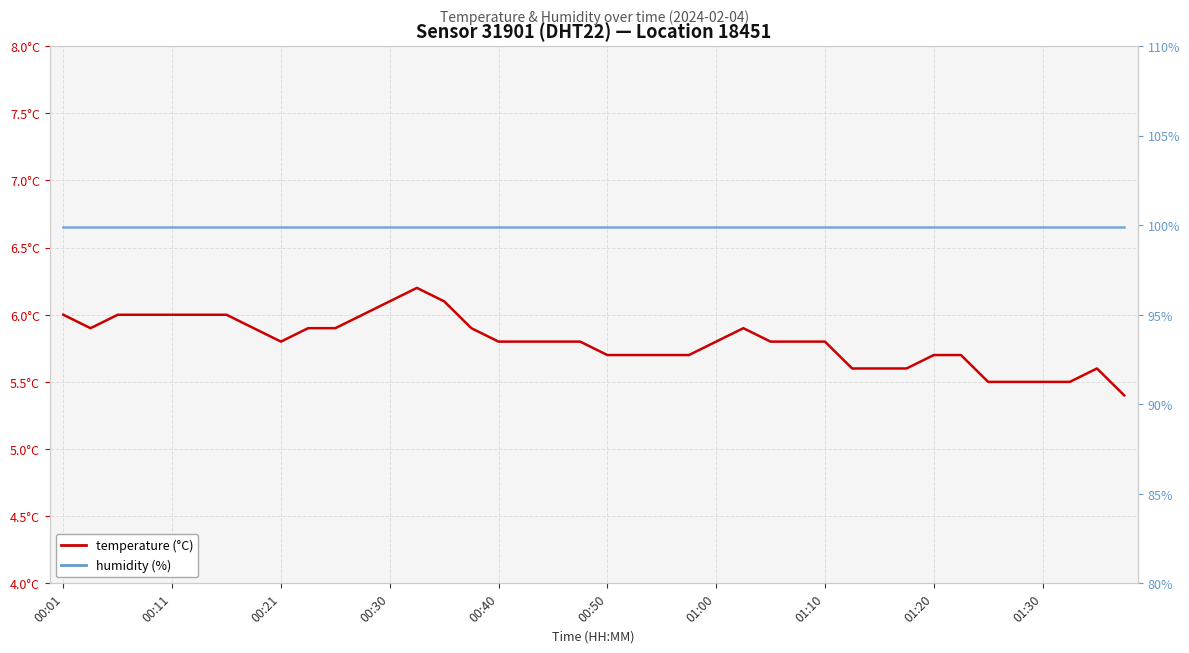

Is this an area chart (filled region under the line)?

No